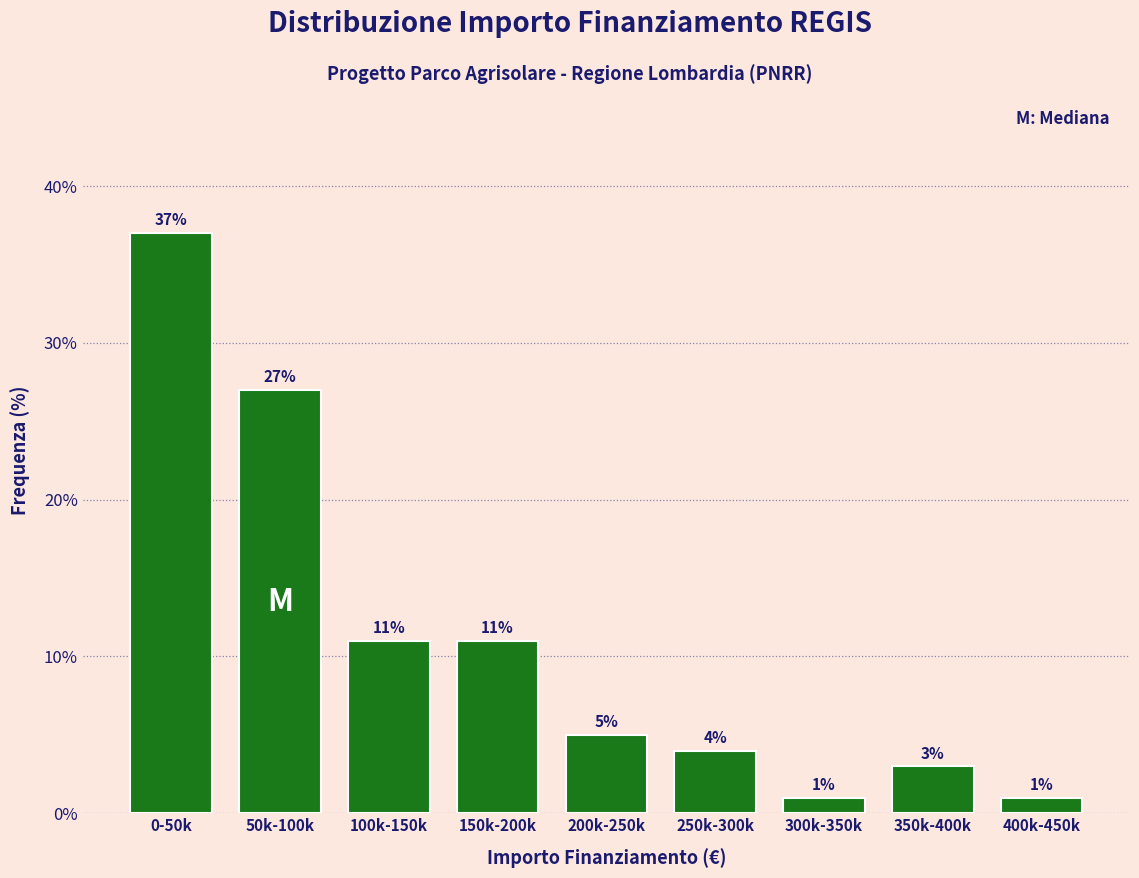

Reading left to right, list all the values displayed in this chart.

0-50k=37	50k-100k=27	100k-150k=11	150k-200k=11	200k-250k=5	250k-300k=4	300k-350k=1	350k-400k=3	400k-450k=1